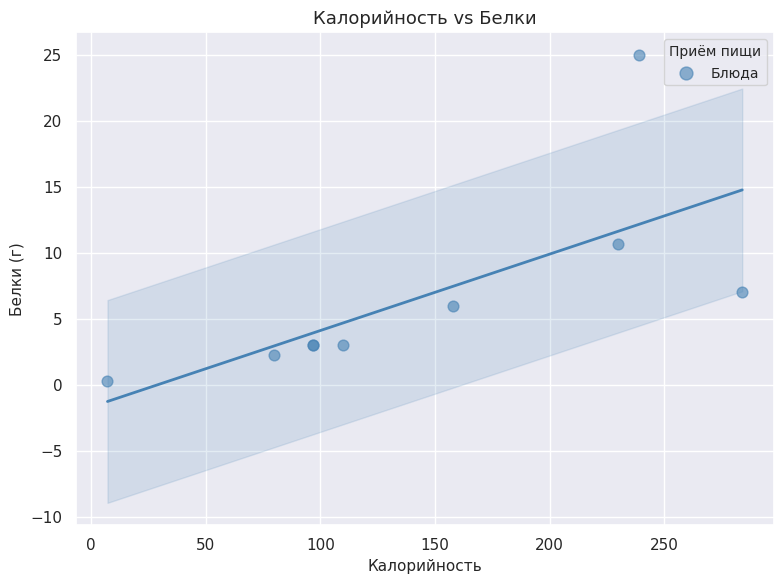

What Y value in the scatter plot is closest to 12?

10.6